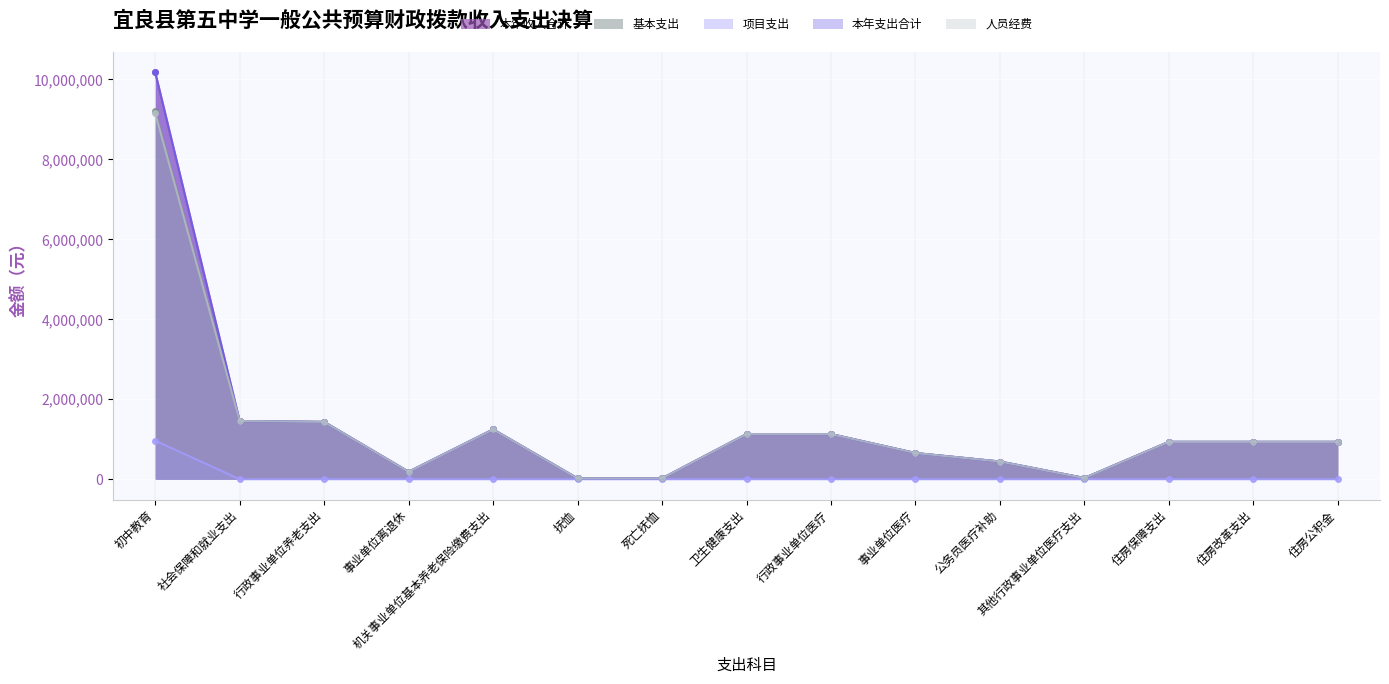

What is the label of the 11th point from the right?

机关事业单位基本养老保险缴费支出